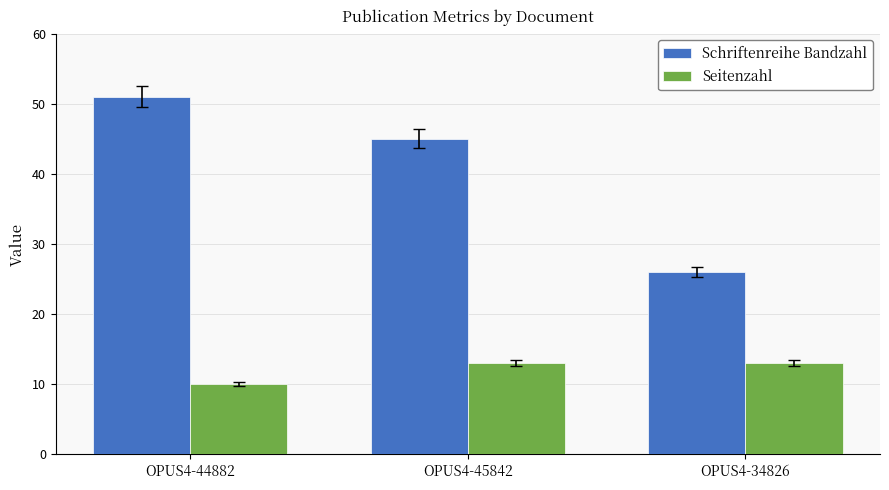

Rank the series by their maximum value, from highest to lowest.

Schriftenreihe Bandzahl, Seitenzahl